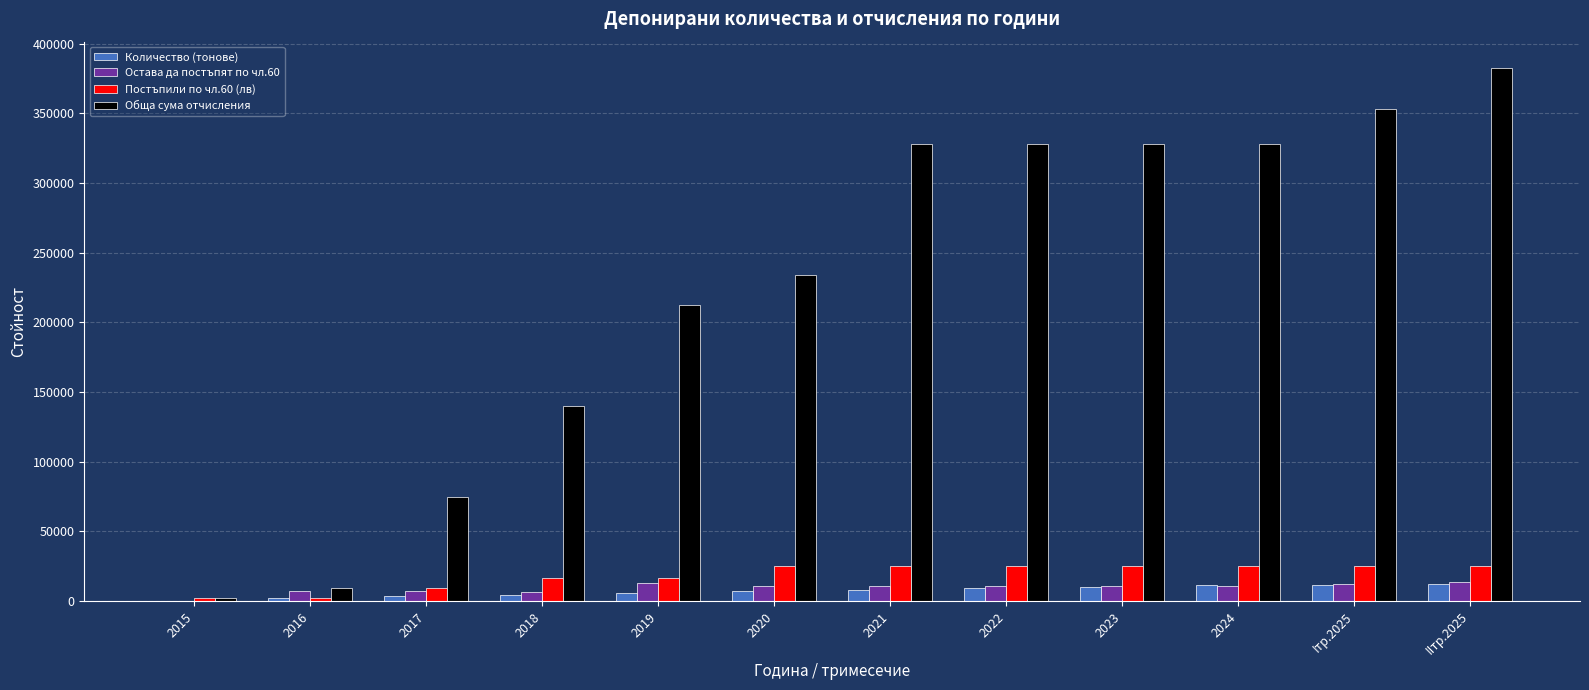

How many data points in Остава да постъпят по чл.60 are above 10706?

8